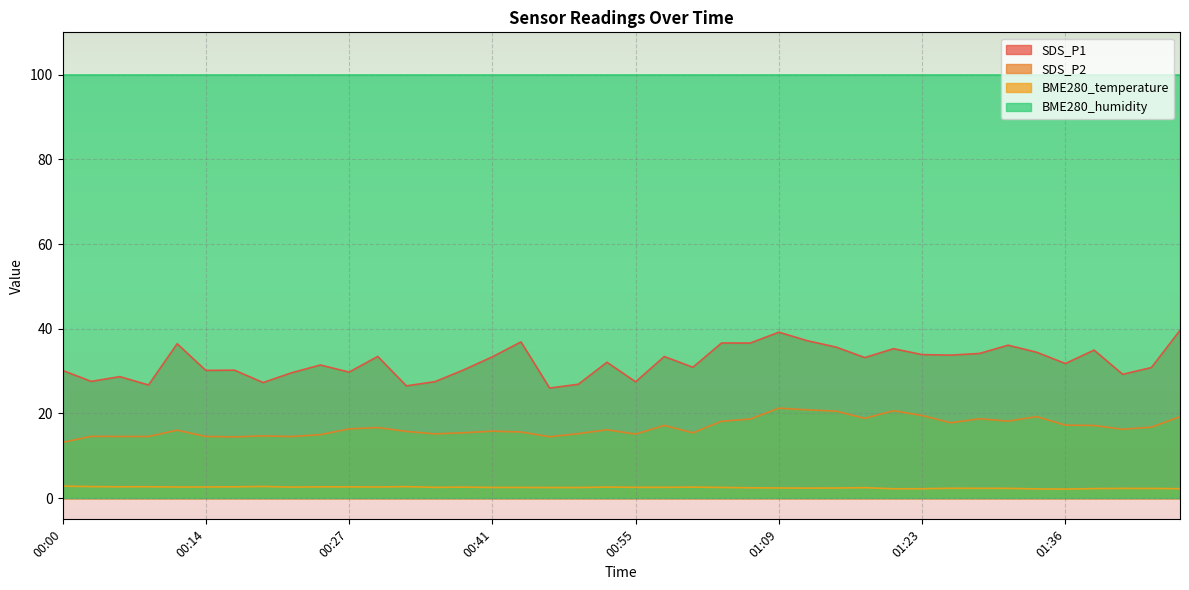

True or false: SDS_P2 and SDS_P1 cross at least once.

False